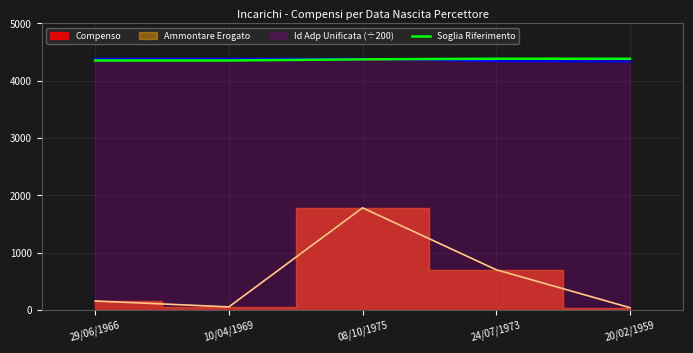

The value of Soglia Riferimento at 08/10/1975 is 1551. True or false?

False